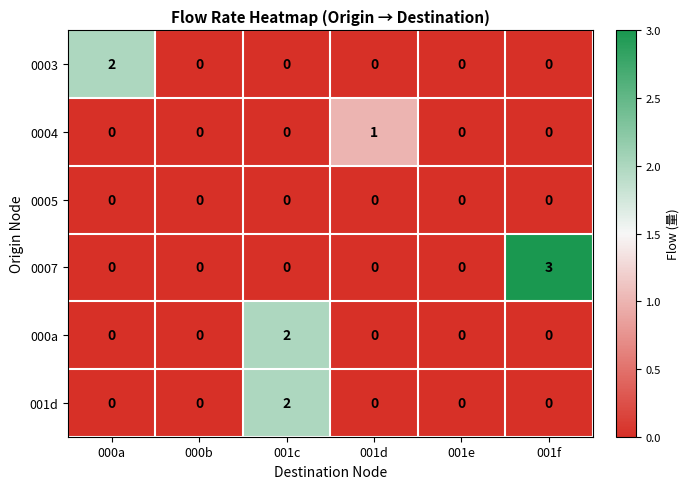

Which series has the largest range (max minus min)?

0007